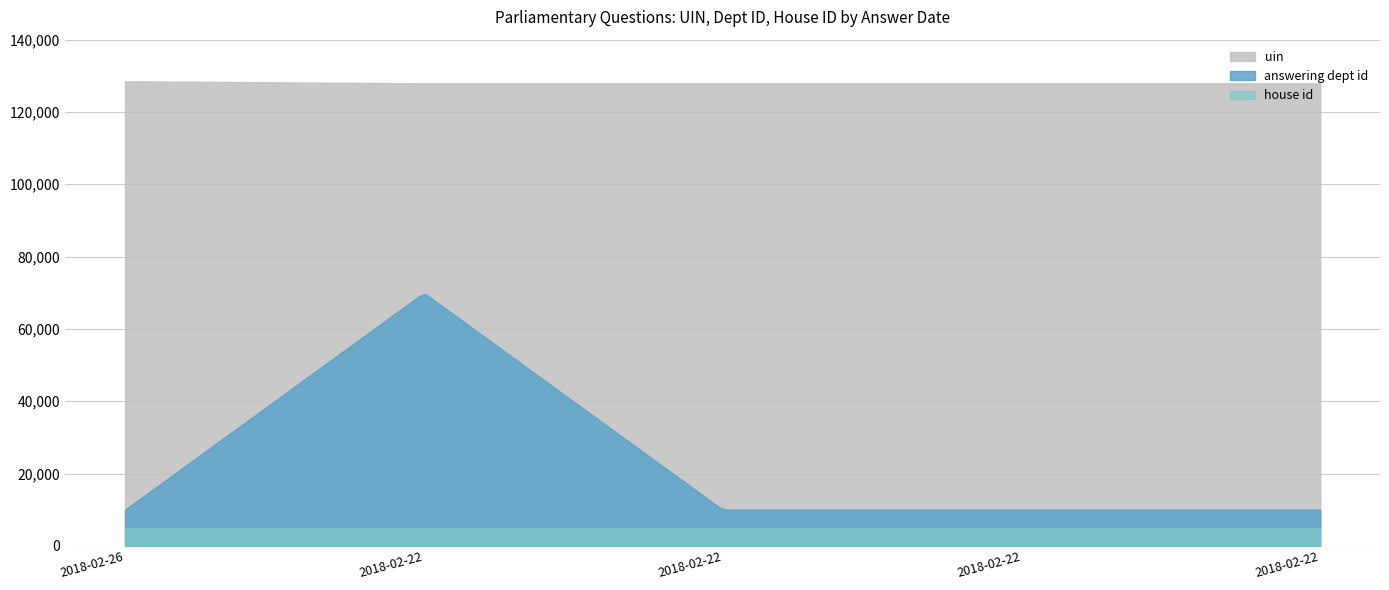

True or false: answering dept id and house id cross at least once.

False